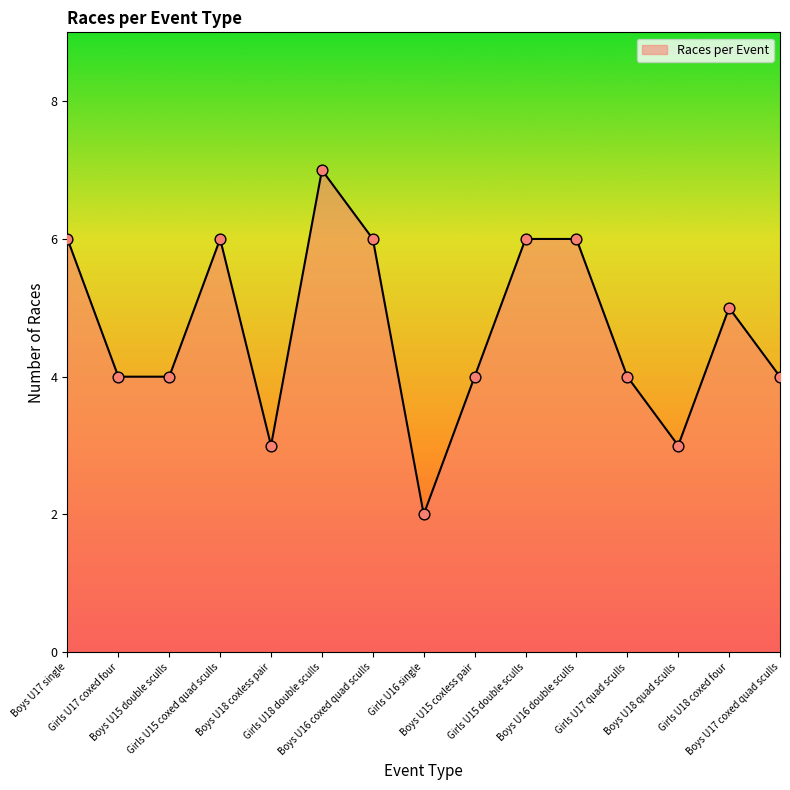

Approximately how many times larger is the value at Girls U16 single compared to Boys U18 coxless pair?

0.7